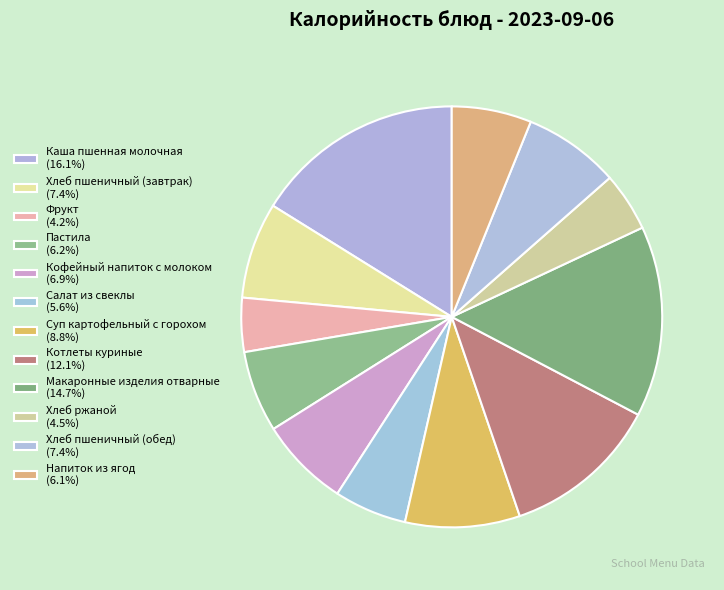

What percentage is the Фрукт slice, to the nearest percent?

4%